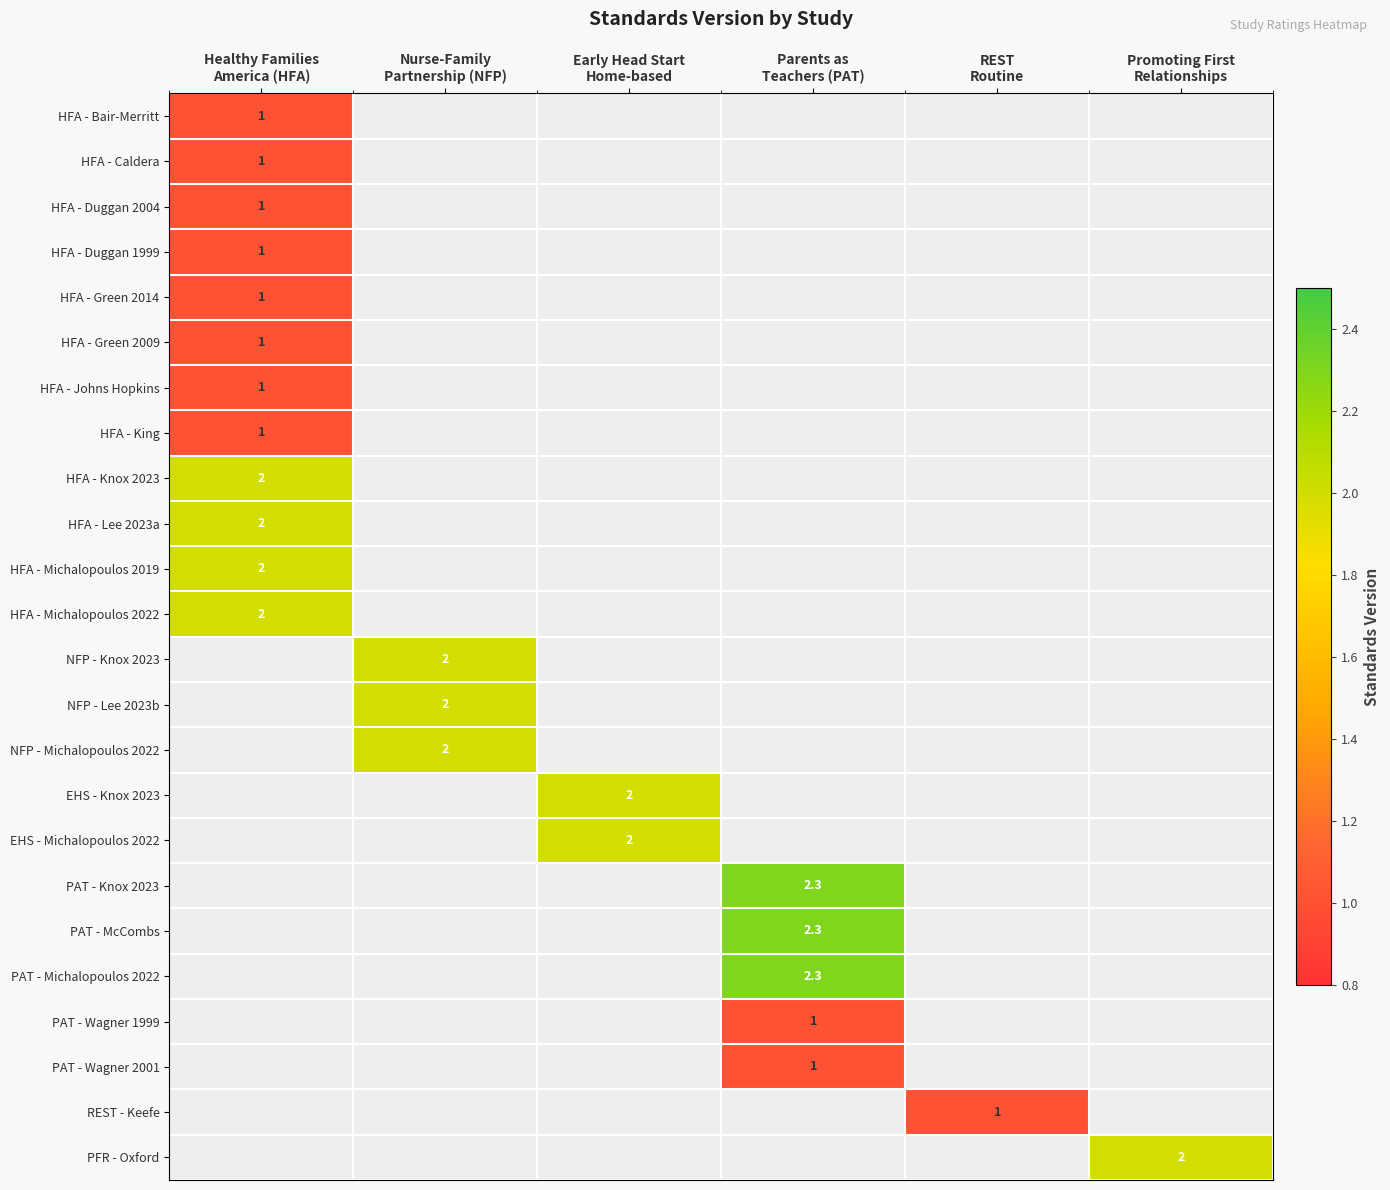

Is the value of HFA - Michalopoulos 2022 at Parents as Teachers (PAT) greater than the value of NFP - Knox 2023 at Nurse-Family Partnership (NFP)?

No